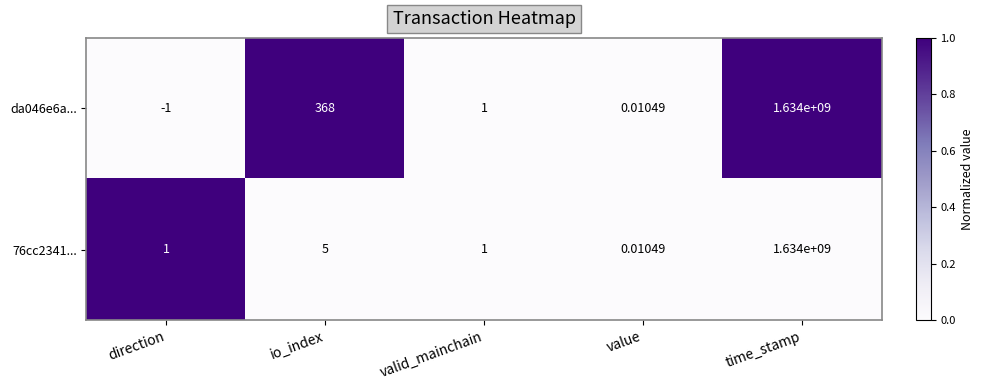

Which label corresponds to the largest value in the chart?

time_stamp